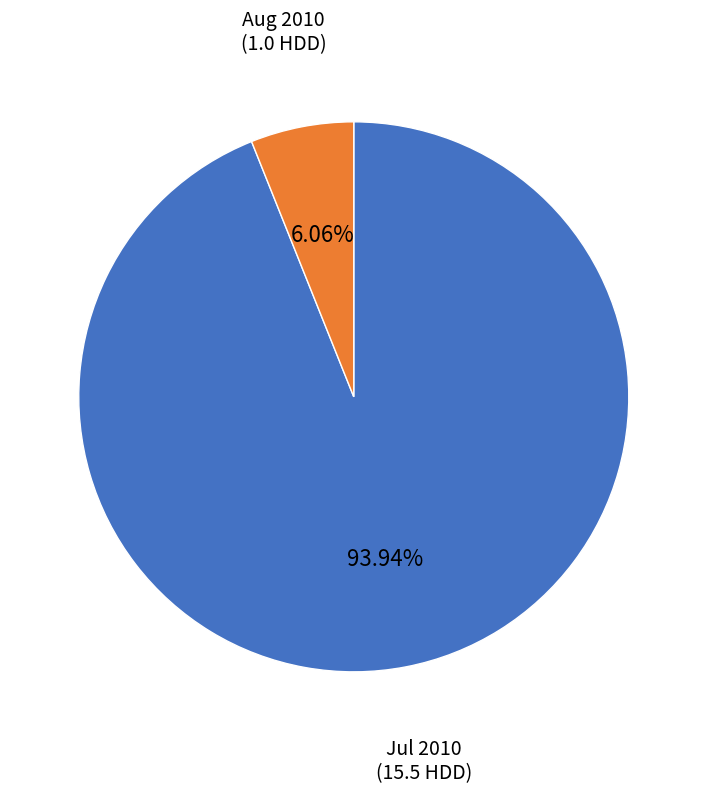

Is the sum of Jul 2010 and Aug 2010 greater than half?

Yes